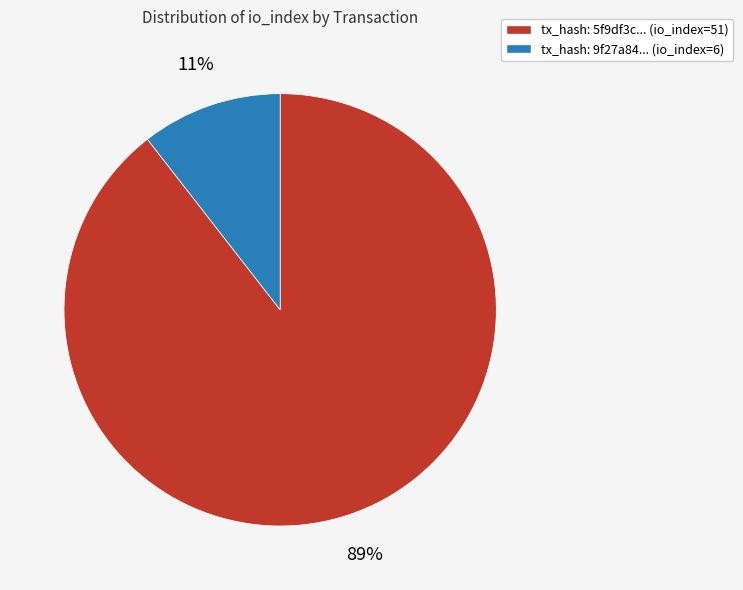

Count the number of slices in the pie.

2